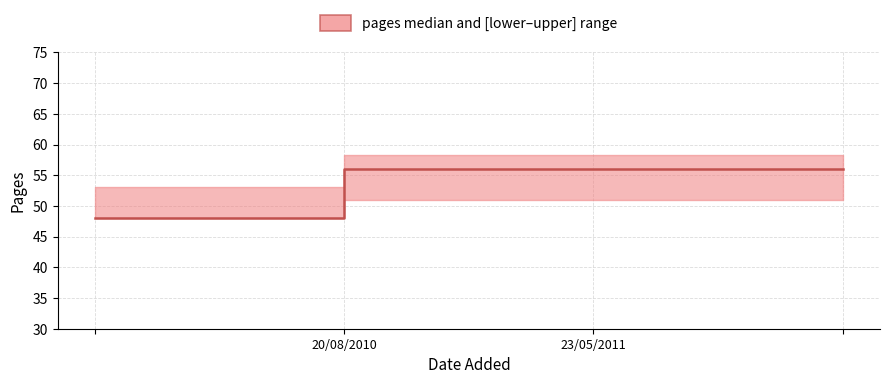

Is it true that the value at 23/05/2011 is 56?

True